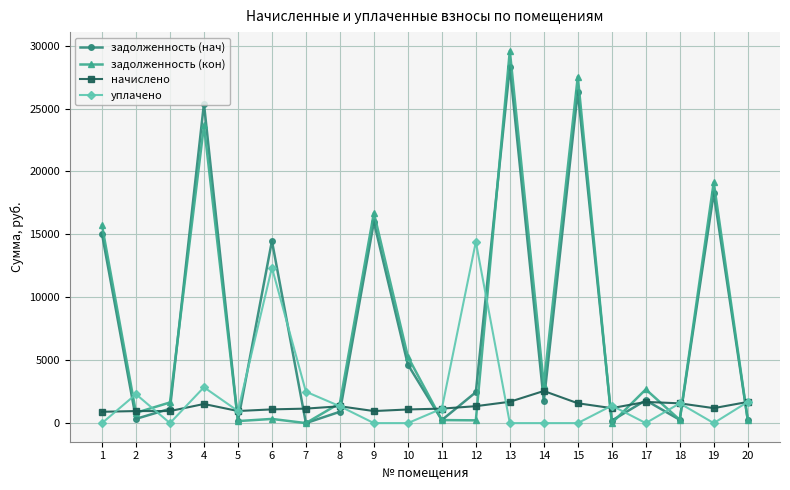

At how many categories does at least one series exceed 10884?

8